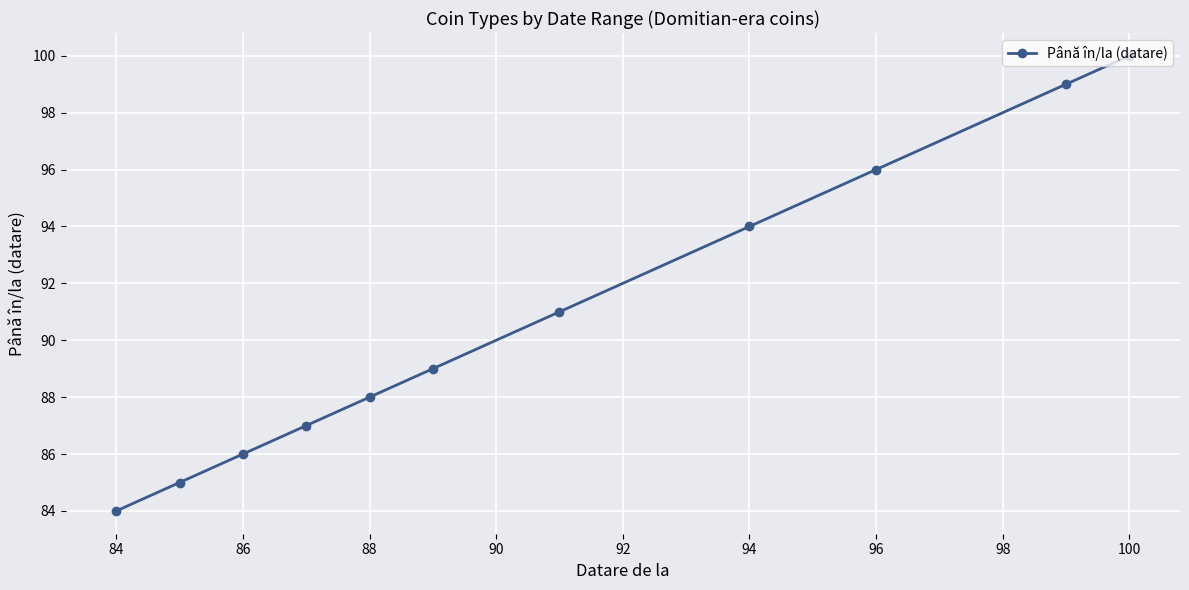

What is the sum of all values?

999